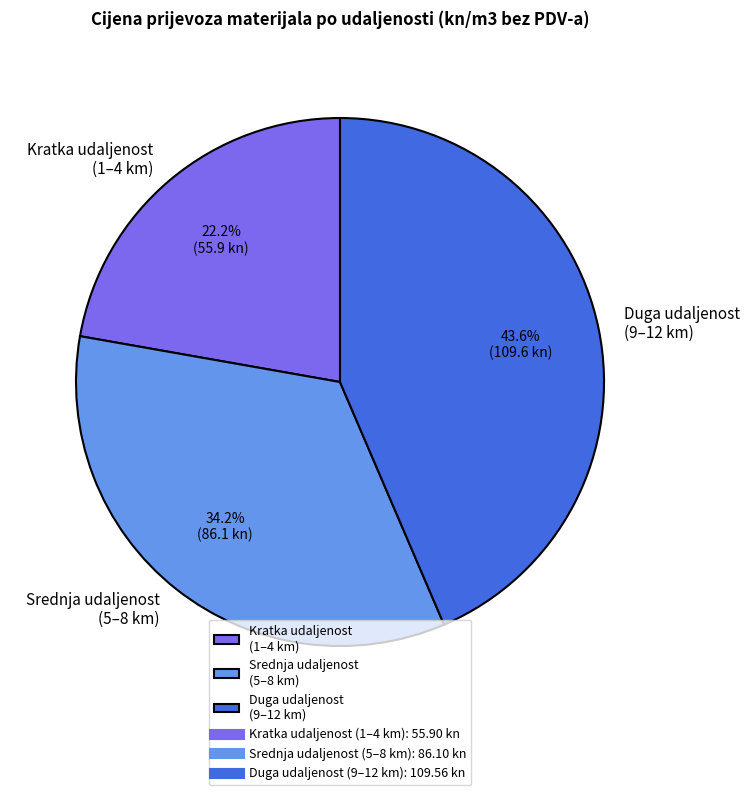

How many segments does this pie chart have?

3